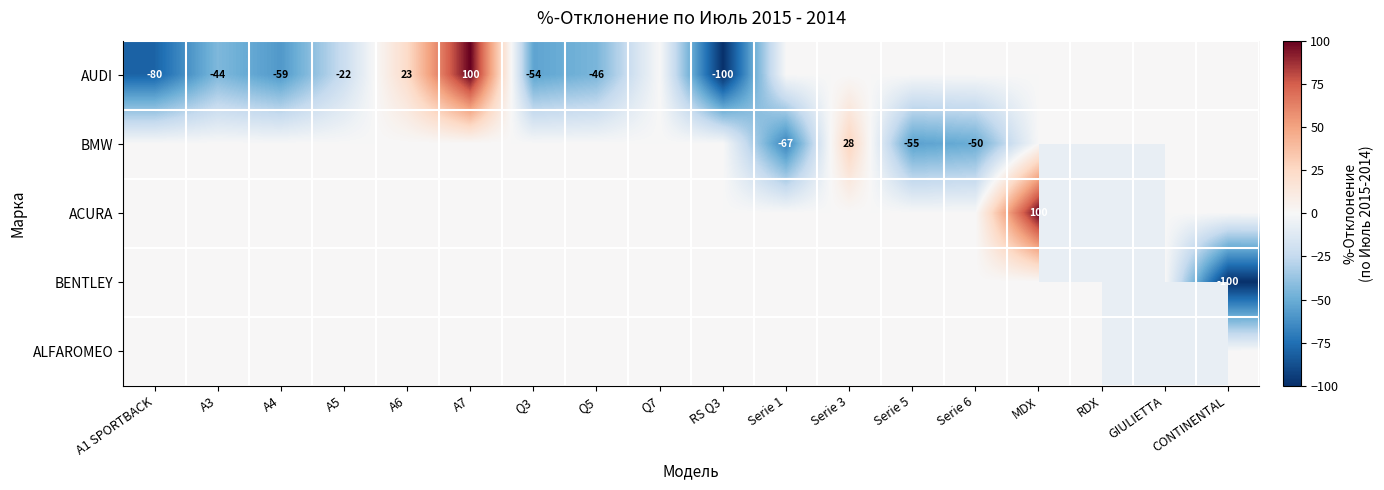

Where does the AUDI series first go above 0?

A6